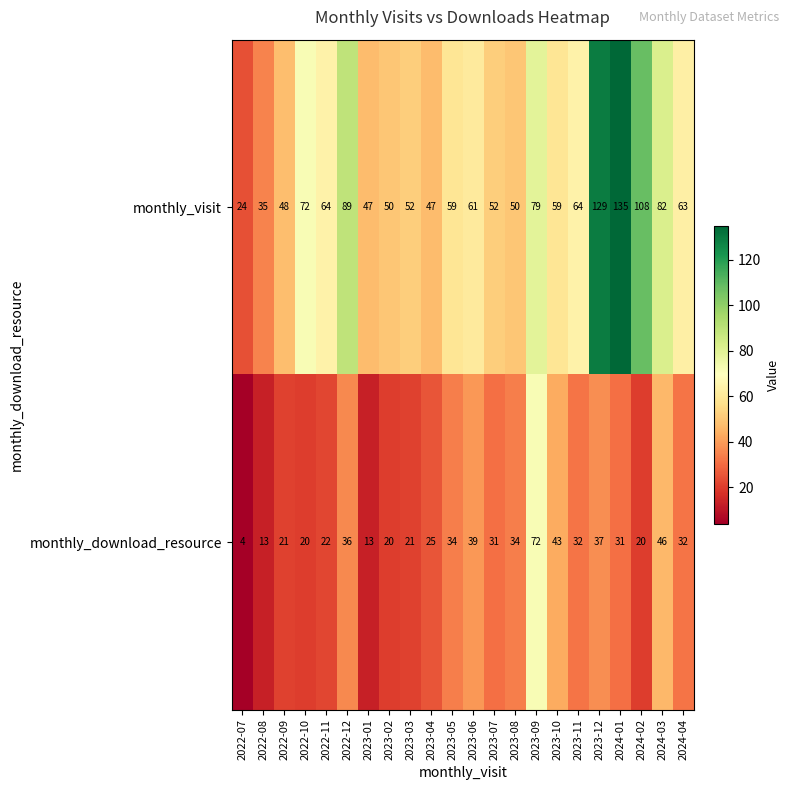

What is the total value across all series at 2024-04?

95